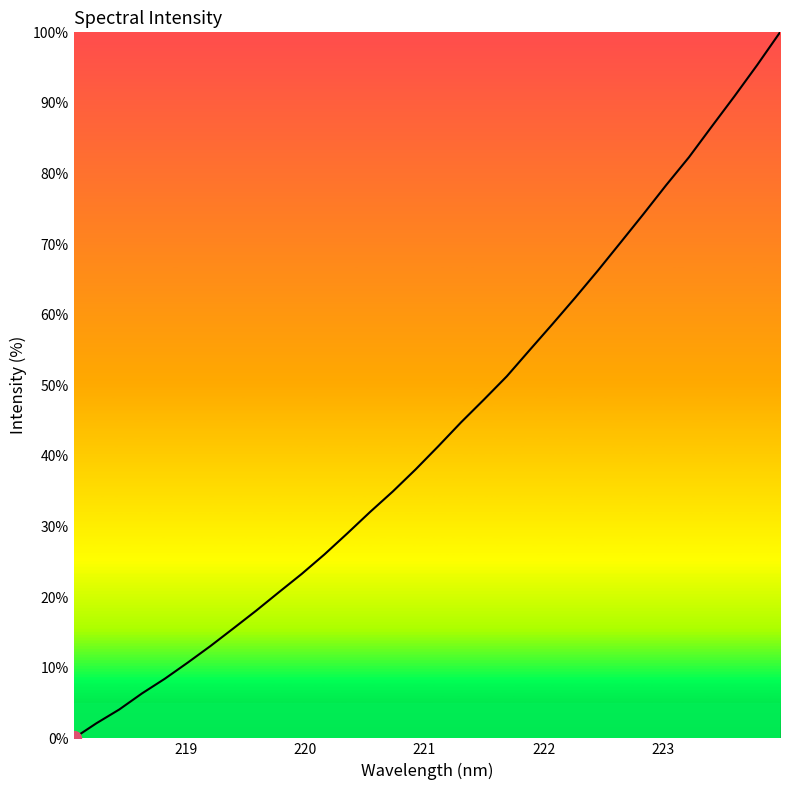

What is the difference between the maximum and minimum values?

100.0